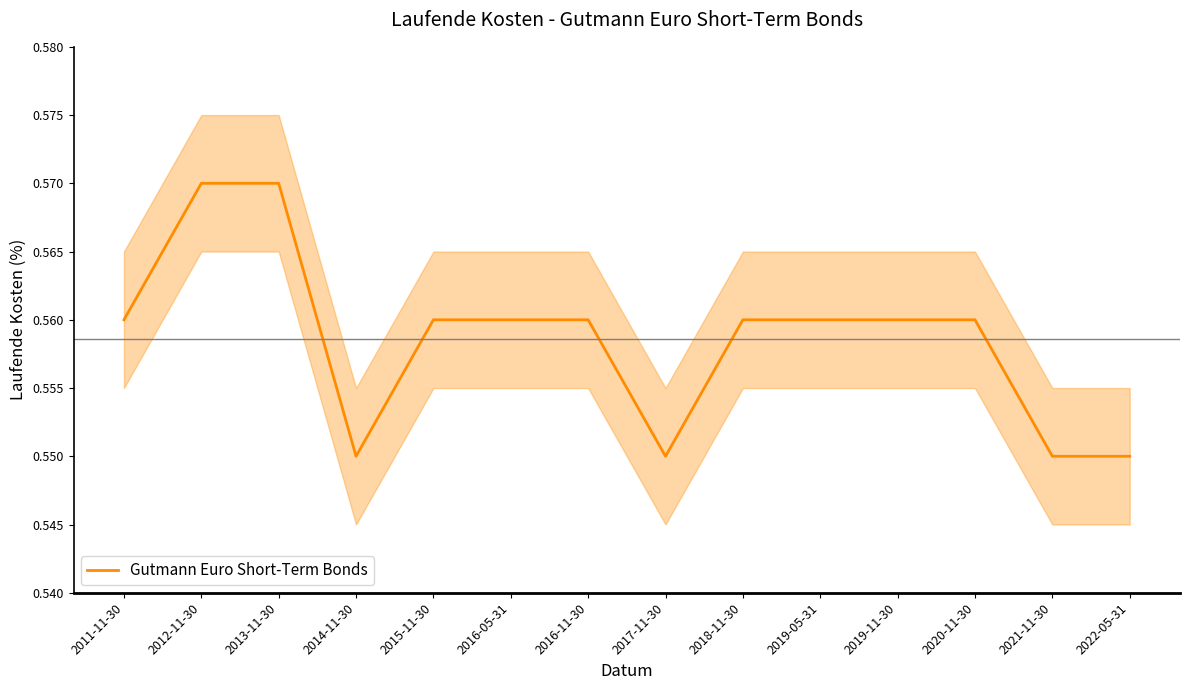

List the labels in order of value, smallest first.

2014-11-30, 2017-11-30, 2021-11-30, 2022-05-31, 2011-11-30, 2015-11-30, 2016-05-31, 2016-11-30, 2018-11-30, 2019-05-31, 2019-11-30, 2020-11-30, 2012-11-30, 2013-11-30